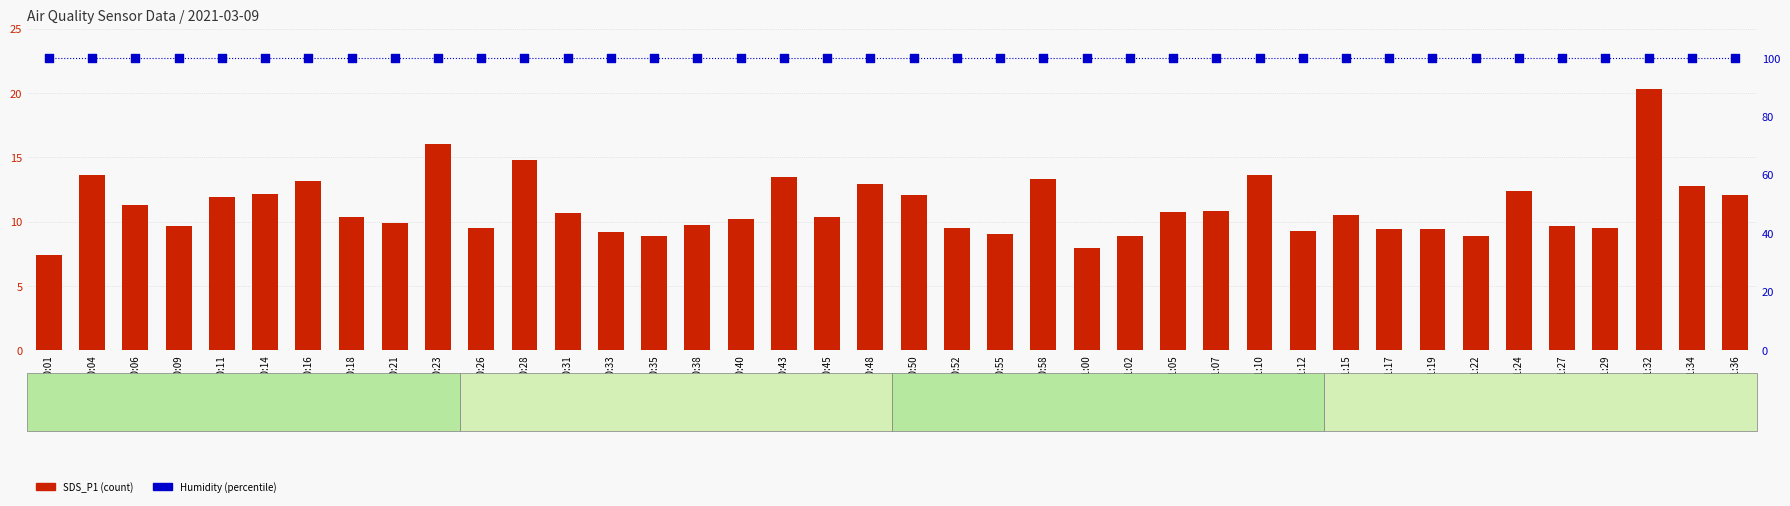

What are all the series names shown in the legend?

SDS_P1, Humidity